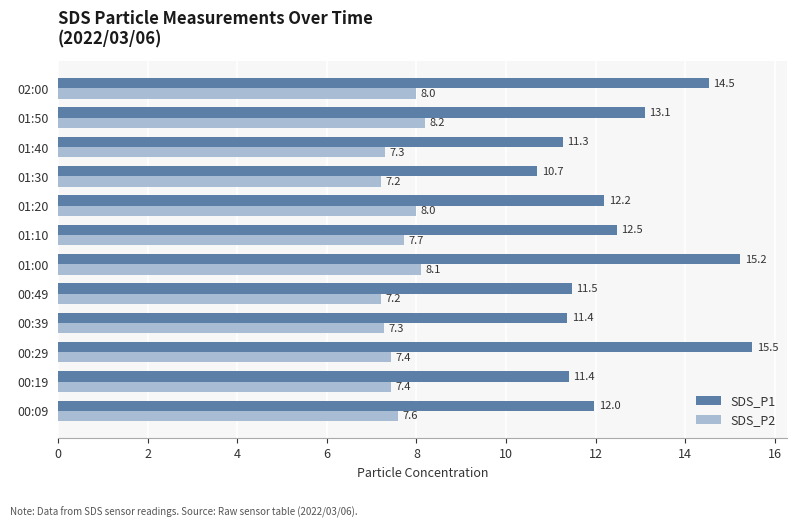

What is the maximum value for SDS_P1?

15.5